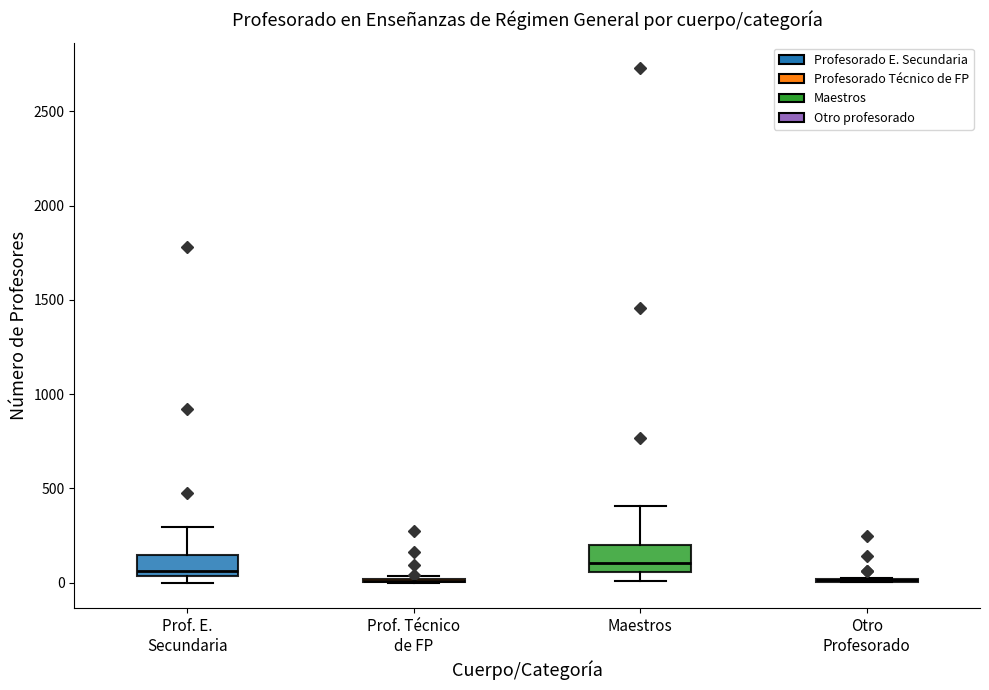

Reading left to right, transcribe this box plot: for each box, give where its median line is, the range the box spans, and where its two whiskers end, as read against the y-axis. The values are not printed on the chart, so give them approximately, as read against the axis.

Prof. E. Secundaria: median 50 (just above the box's lower edge), box 50 to 150, whiskers 0 to 300
Prof. Técnico de FP: box collapsed to a line at 0, whiskers 0 to 50
Maestros: median 100, box 50 to 200, whiskers 0 to 400
Otro Profesorado: box collapsed to a line at 0, whiskers 0 to 50